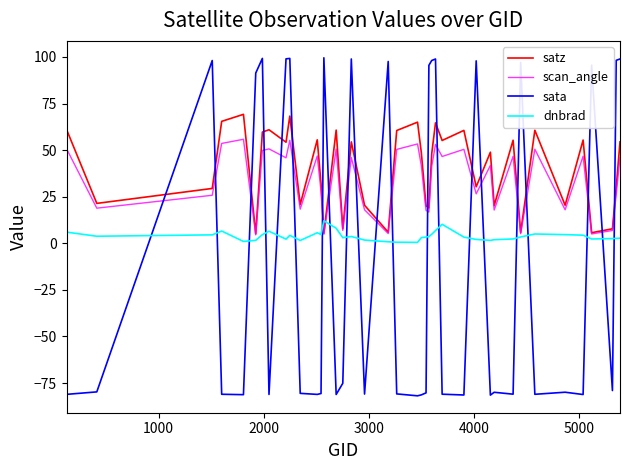

Which series has the widest spread of values?

sata